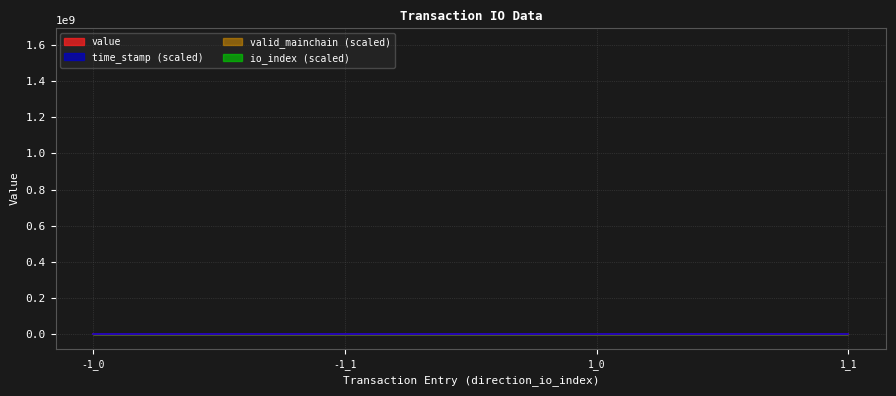

Reading left to right, what are all the values shown in this chart?

io_index: 0.0	162.5	0.0	162.5
time_stamp: 81.3	81.3	81.3	81.3